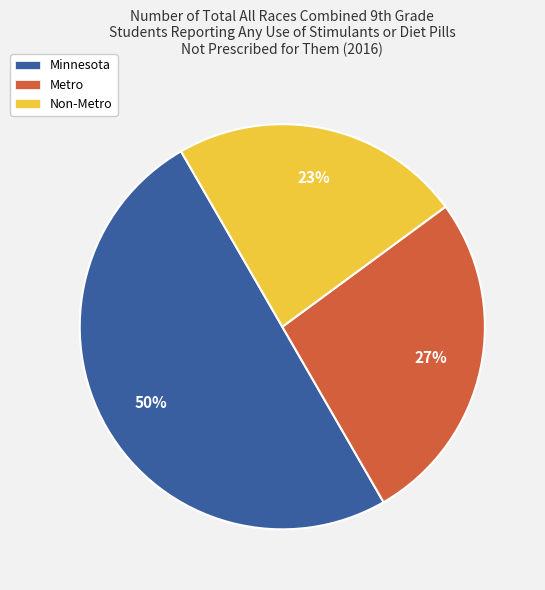

Do Metro and Minnesota together represent more than half of the pie?

Yes